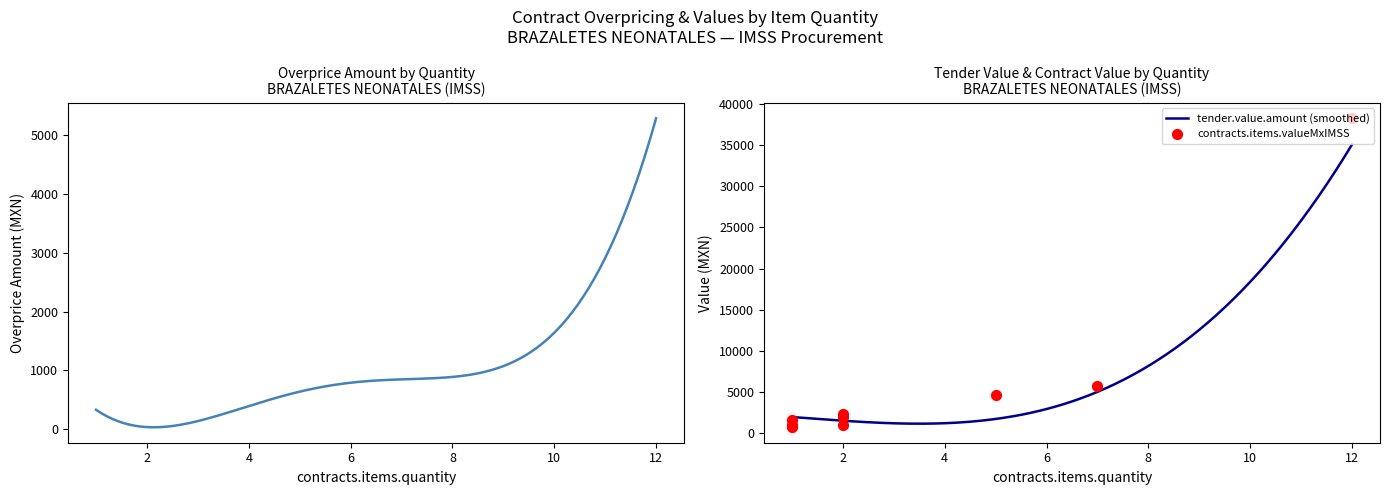

Which series has the largest total across all categories?

contracts.items.valueMxIMSS